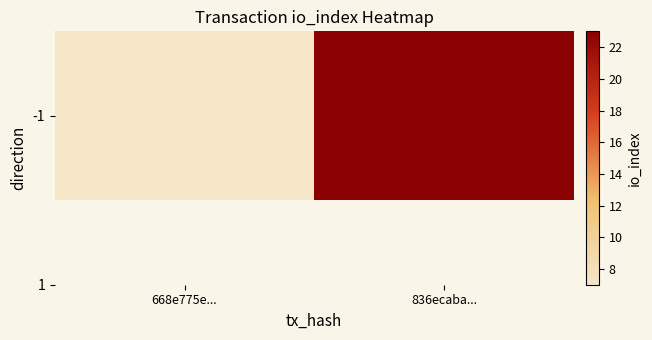

Rank the categories by value from lowest to highest.

668e775e..., 836ecaba...